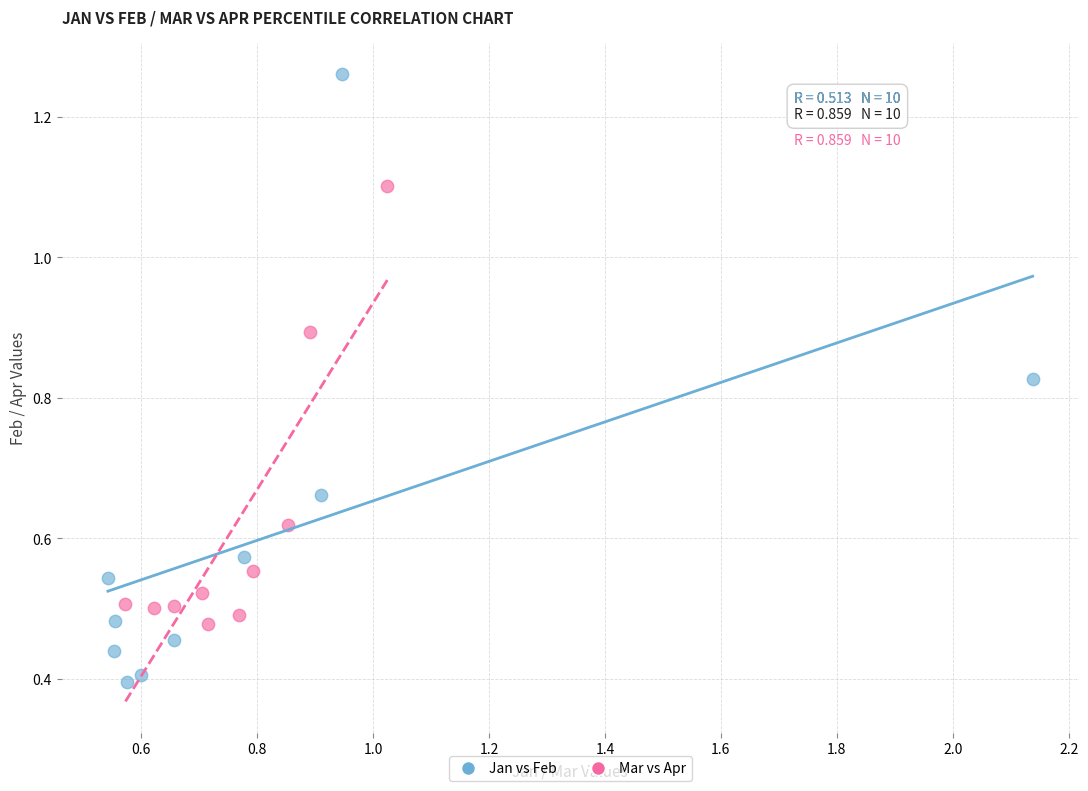

Which series reaches the maximum Y coordinate?

Jan vs Feb